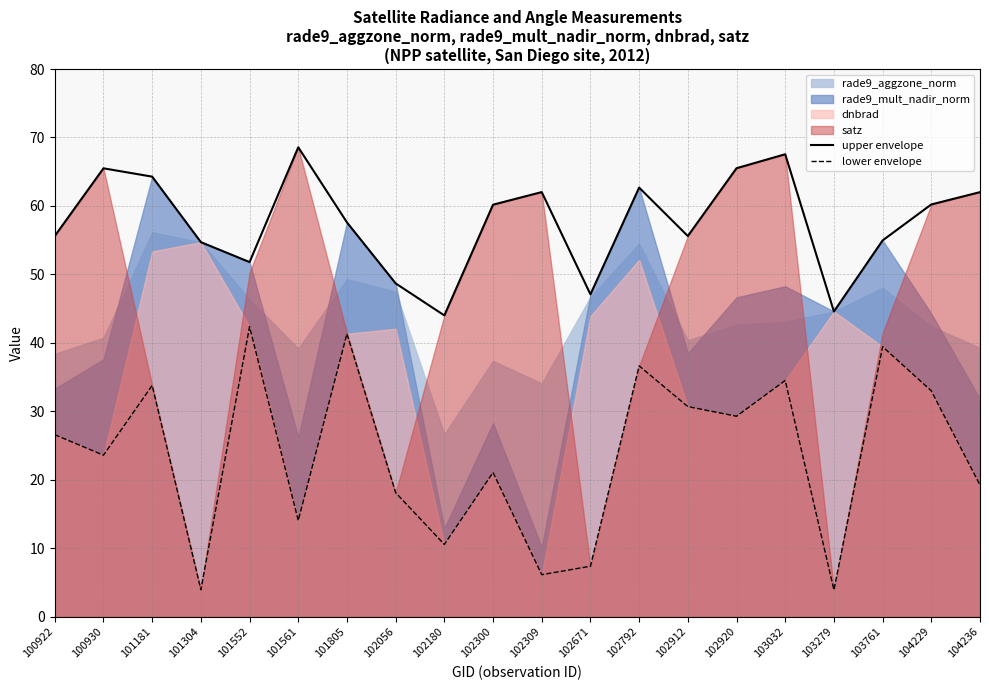

What is the value of the lower envelope point at the 5th from the left?

42.4